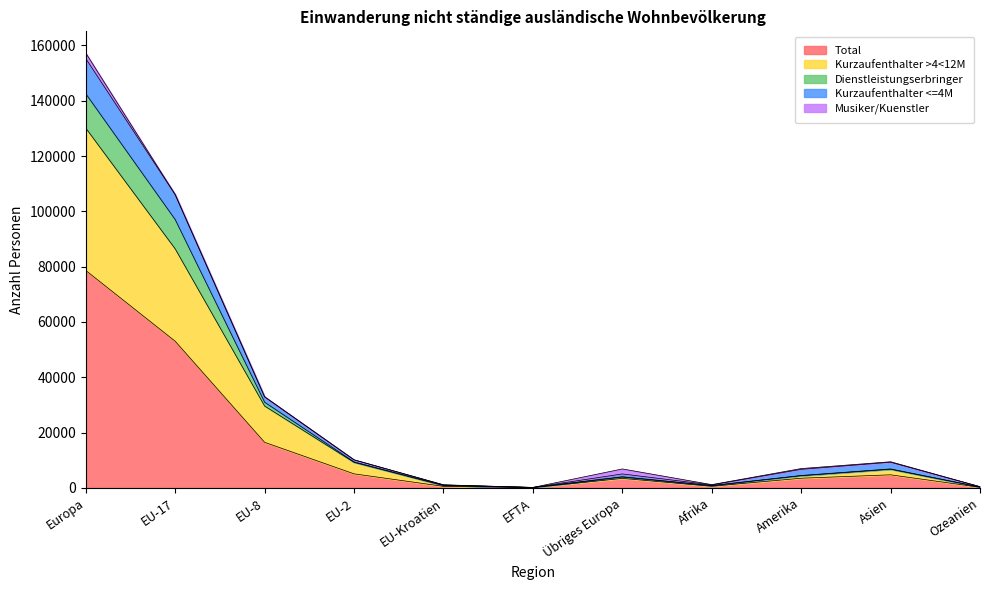

At which category does Dienstleistungserbringer reach its first local valley?

EFTA